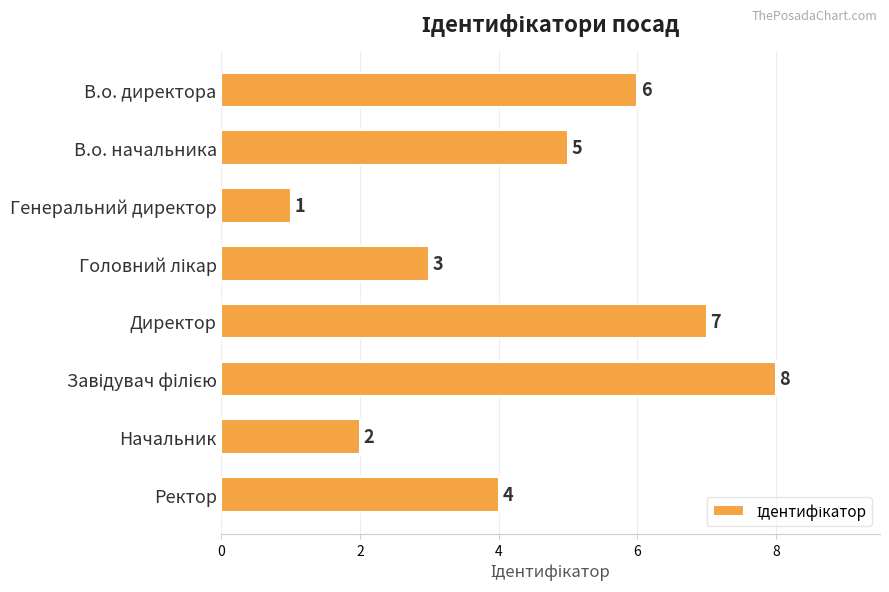

Is it true that the value at Ректор is 7?

False